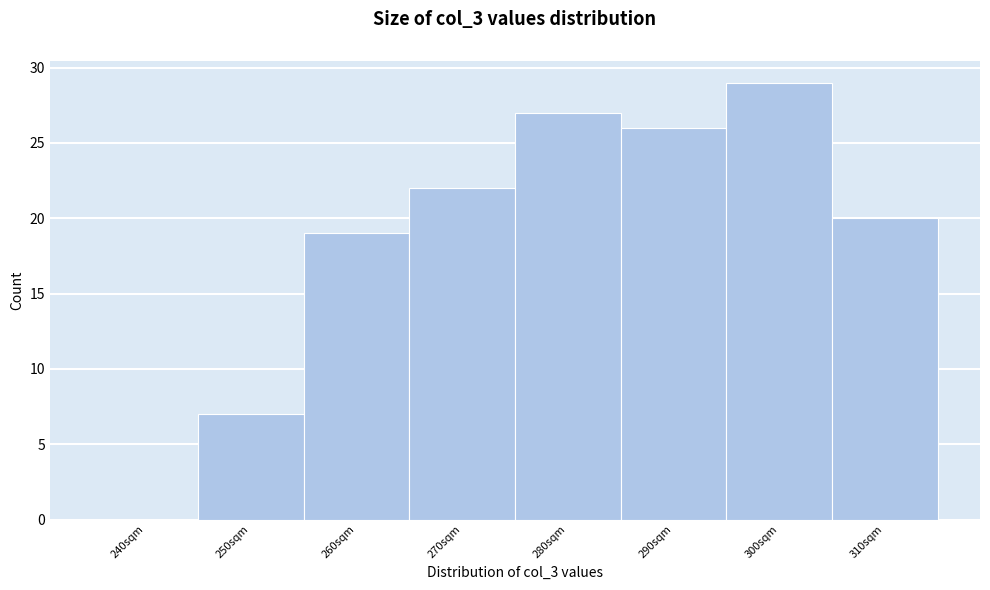

Reading left to right, extract all data points from this chart.

240sqm=0	250sqm=7	260sqm=19	270sqm=22	280sqm=27	290sqm=26	300sqm=29	310sqm=20